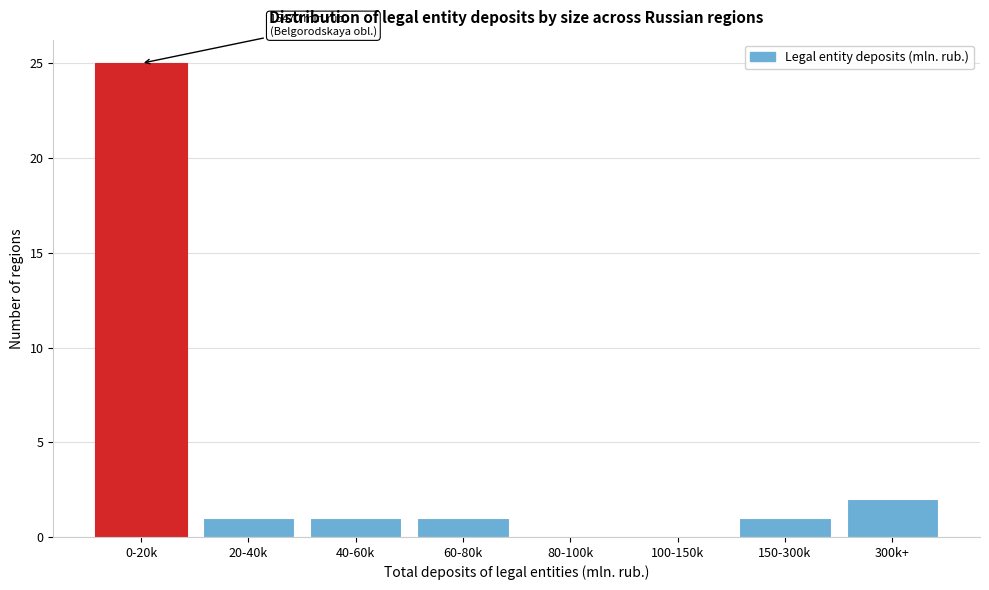

Reading left to right, list all the values displayed in this chart.

0-20k=25	20-40k=1	40-60k=1	60-80k=1	80-100k=0	100-150k=0	150-300k=1	300k+=2